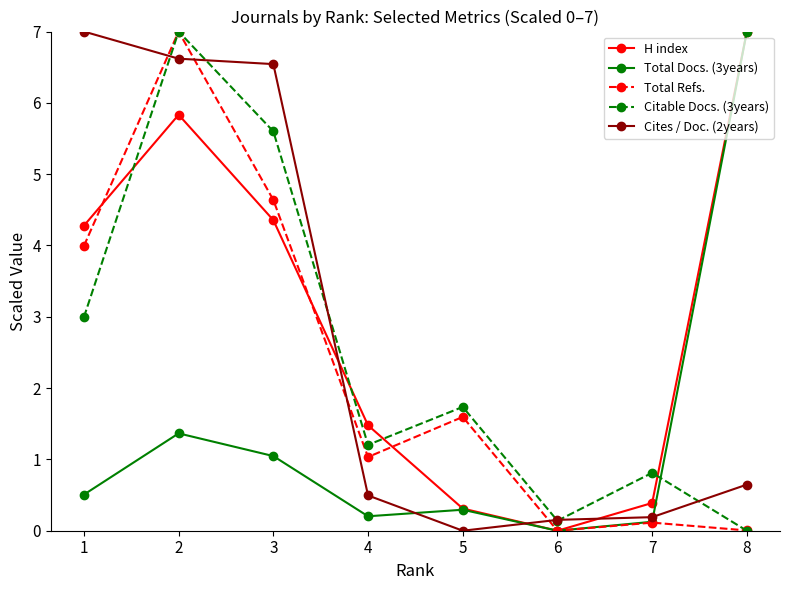

What are all the series names shown in the legend?

H index, Total Docs. (3years), Total Refs., Citable Docs. (3years), Cites / Doc. (2years)